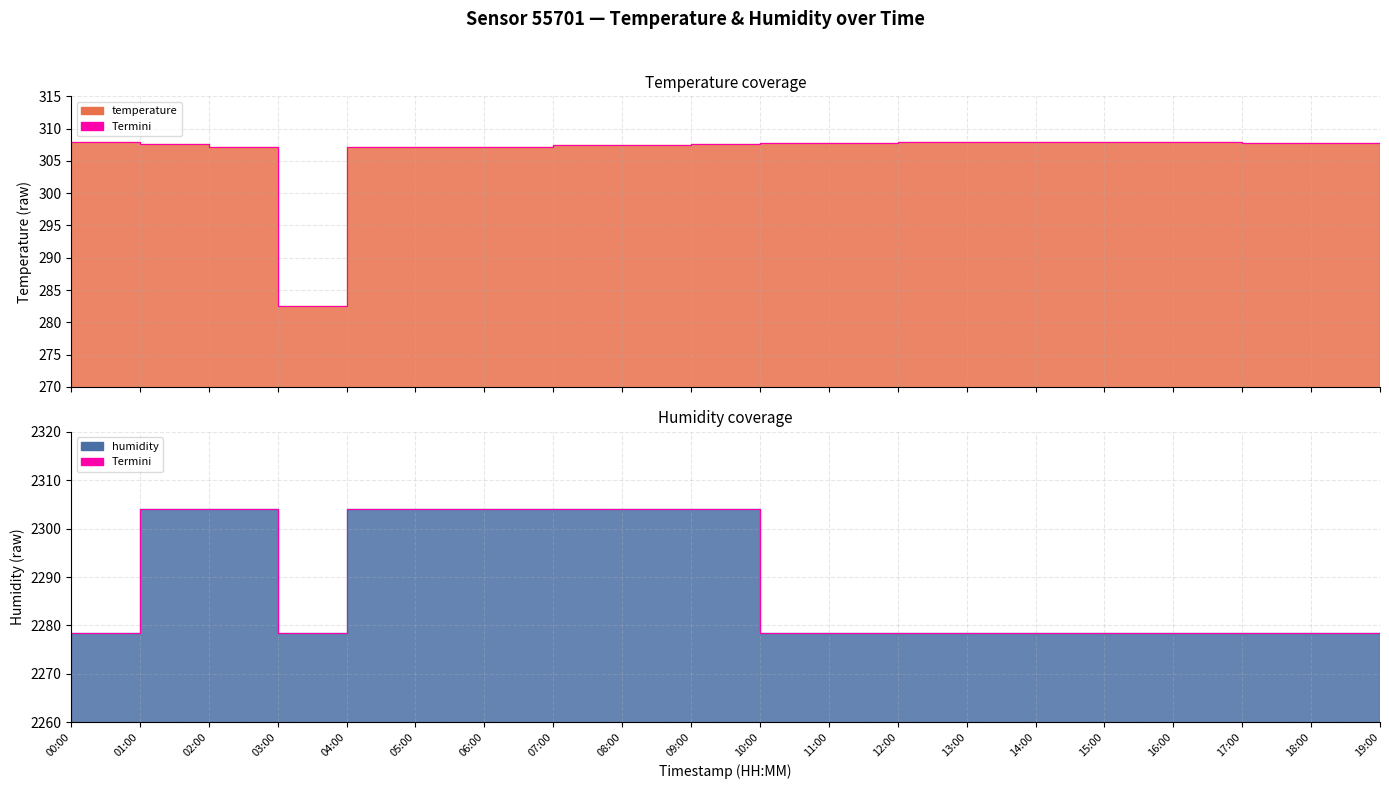

How many lines are shown in the chart?

2